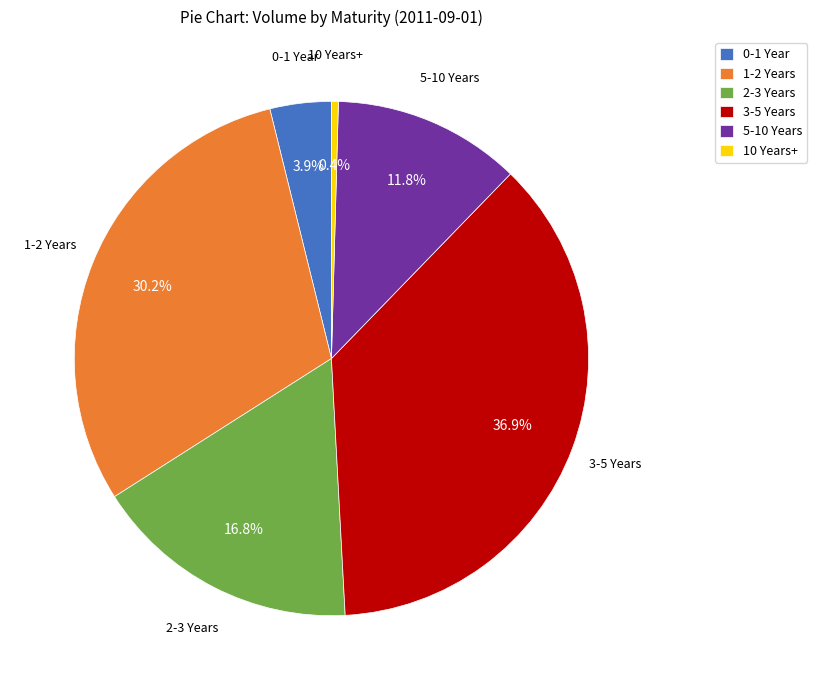

How many slices are in this pie chart?

6